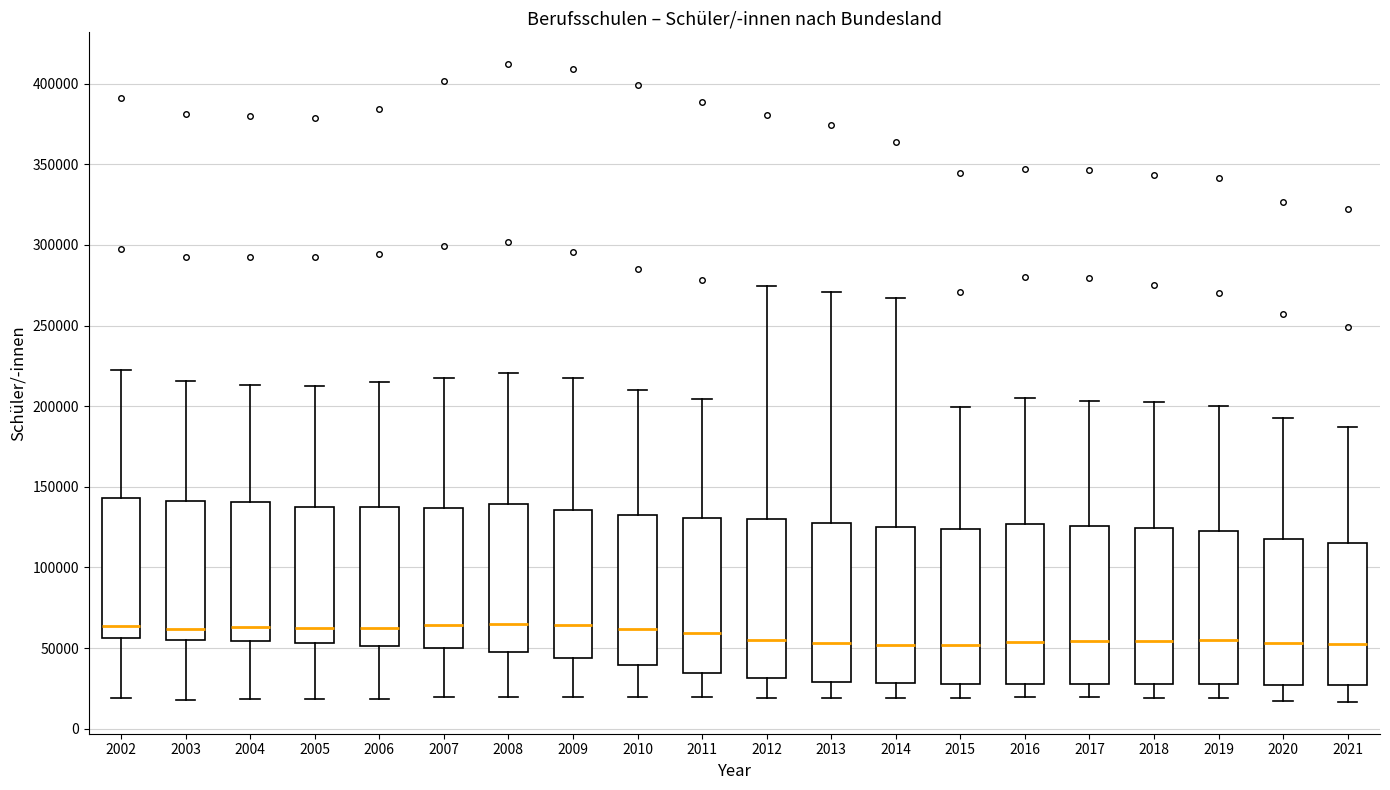

Reading left to right, transcribe this box plot: for each box, give where its median line is, the range the box spans, and where its two whiskers end, as read against the y-axis. The values are not printed on the chart, so give them approximately, as read against the axis.

2002: median 65000, box 55000 to 145000, whiskers 20000 to 220000
2003: median 60000, box 55000 to 140000, whiskers 20000 to 215000
2004: median 65000, box 55000 to 140000, whiskers 20000 to 215000
2005: median 60000, box 55000 to 140000, whiskers 20000 to 215000
2006: median 65000, box 50000 to 135000, whiskers 20000 to 215000
2007: median 65000, box 50000 to 135000, whiskers 20000 to 215000
2008: median 65000, box 45000 to 140000, whiskers 20000 to 220000
2009: median 65000, box 45000 to 135000, whiskers 20000 to 215000
2010: median 60000, box 40000 to 130000, whiskers 20000 to 210000
2011: median 60000, box 35000 to 130000, whiskers 20000 to 205000
2012: median 55000, box 30000 to 130000, whiskers 20000 to 275000
2013: median 55000, box 30000 to 125000, whiskers 20000 to 270000
2014: median 50000, box 30000 to 125000, whiskers 20000 to 265000
2015: median 50000, box 30000 to 125000, whiskers 20000 to 200000
2016: median 55000, box 30000 to 125000, whiskers 20000 to 205000
2017: median 55000, box 30000 to 125000, whiskers 20000 to 205000
2018: median 55000, box 30000 to 125000, whiskers 20000 to 205000
2019: median 55000, box 30000 to 125000, whiskers 20000 to 200000
2020: median 55000, box 25000 to 120000, whiskers 15000 to 190000
2021: median 55000, box 25000 to 115000, whiskers 15000 to 185000